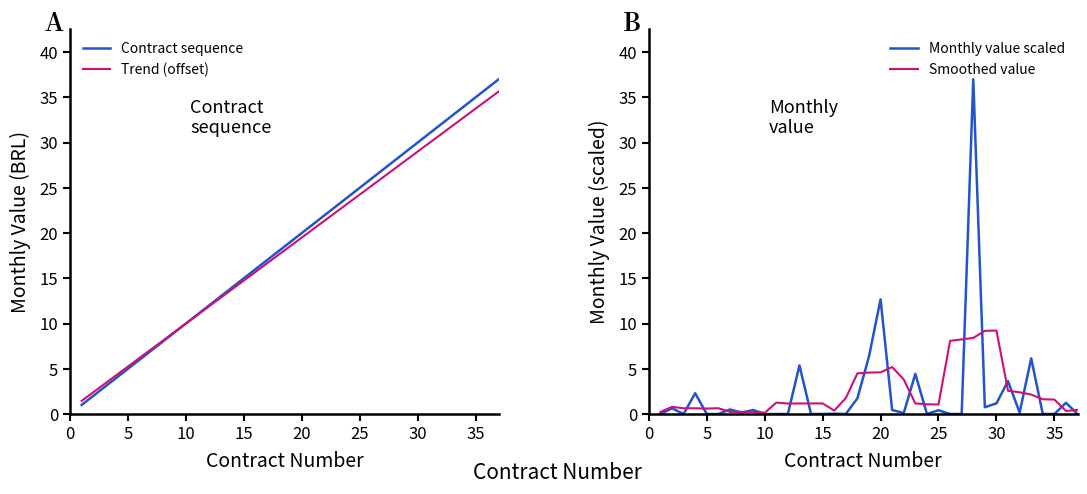

How many times do Trend (offset) and Monthly value scaled cross each other?

2